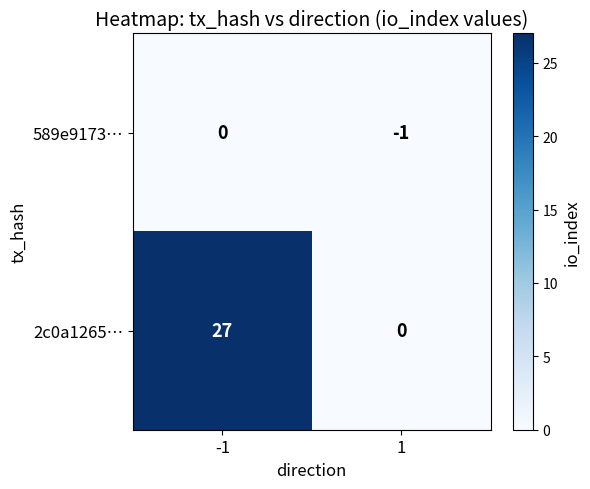

At 1, list the series in order from smallest to largest.

589e9173…, 2c0a1265…